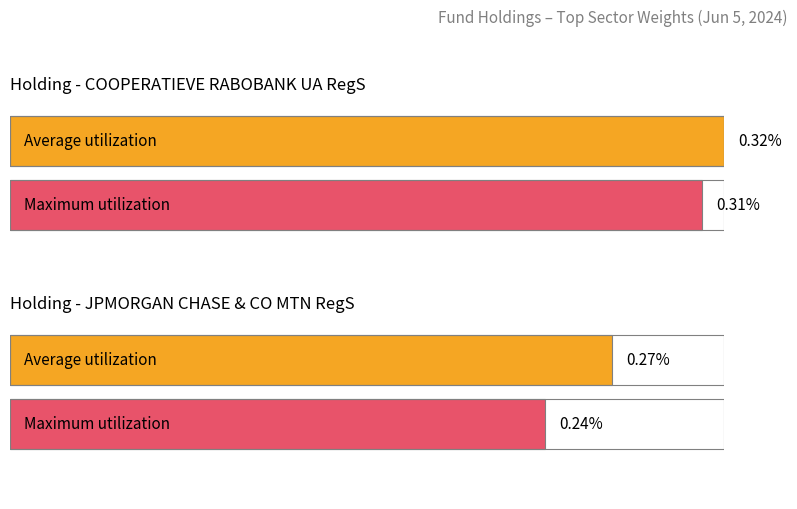

The value at 2 is 0.3. True or false?

True